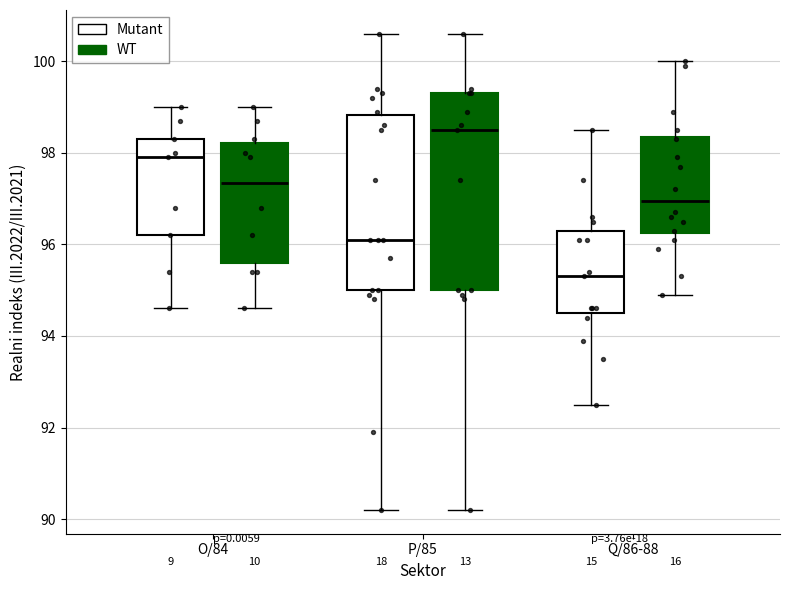

Reading left to right, read every box against the y-axis: the position of its median line, the range the box covers, and the ends of its whiskers. The values are not printed on the chart, so give them approximately, as read against the axis.

O/84 (Mutant): median 98.0, box 96.2 to 98.4, whiskers 94.6 to 99.0
O/84 (WT): median 97.4, box 95.6 to 98.2, whiskers 94.6 to 99.0
P/85 (Mutant): median 96.2, box 95.0 to 98.8, whiskers 90.2 to 100.6
P/85 (WT): median 98.6, box 95.0 to 99.4, whiskers 90.2 to 100.6
Q/86-88 (Mutant): median 95.4, box 94.6 to 96.4, whiskers 92.6 to 98.6
Q/86-88 (WT): median 97.0, box 96.2 to 98.4, whiskers 95.0 to 100.0